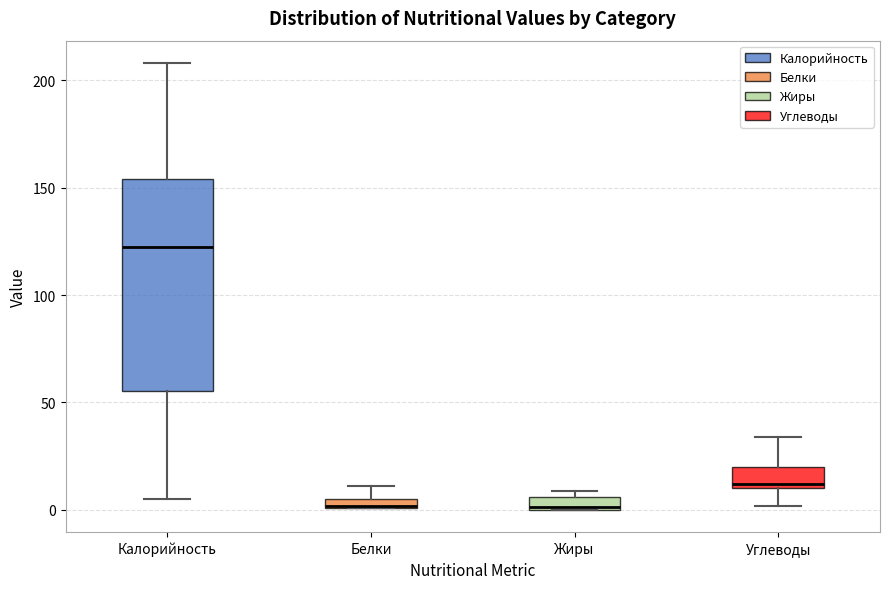

Comparing the boxes themselves (not the whiskers), which one is the tallest?

Калорийность